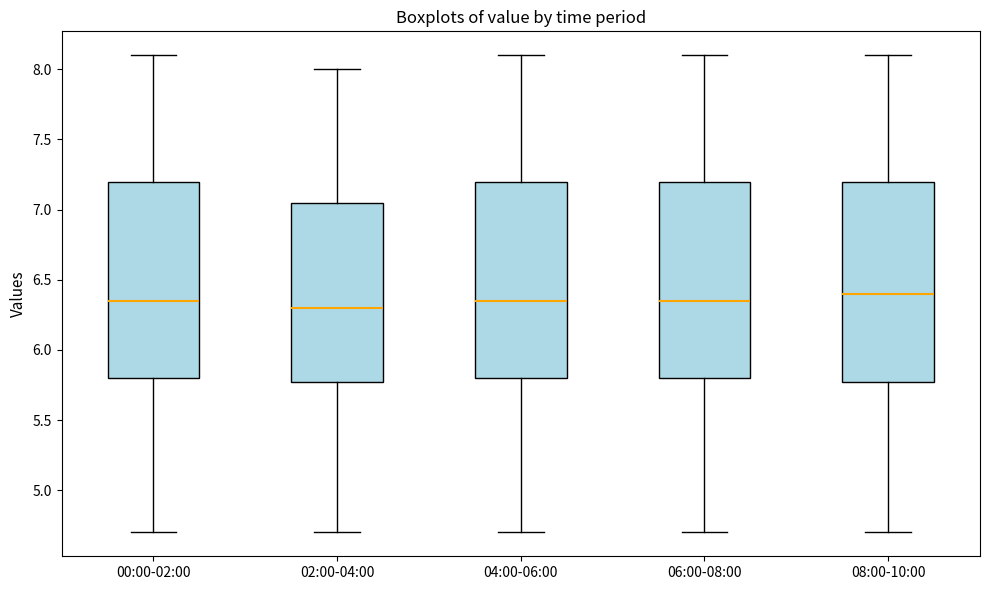

Where is the upper edge of the box for 02:00-04:00 on the y-axis? The values are not printed on the chart, so give them approximately, as read against the axis.

7.05